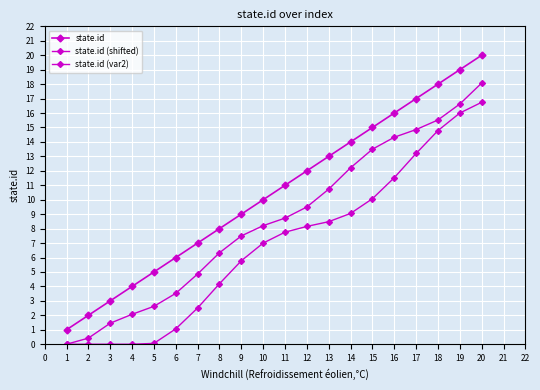

What is the value of the state.id point at the 10th from the left?

10.0